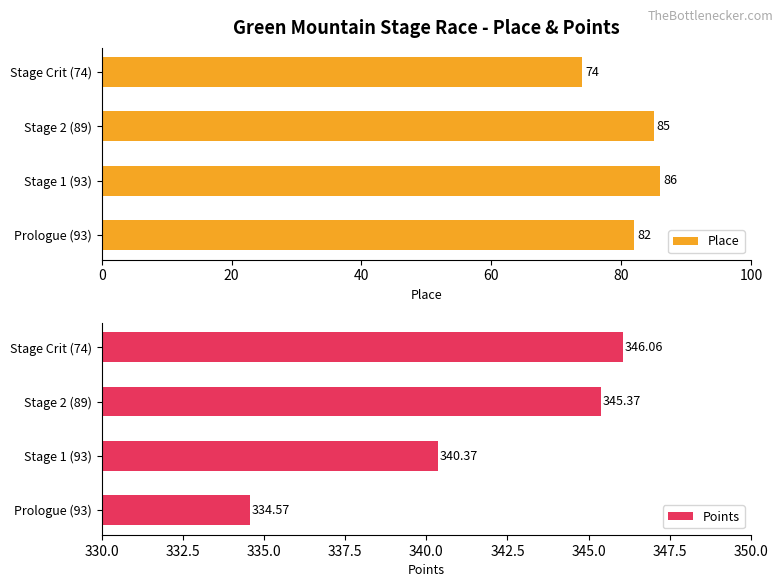

The Place series shows 85 at Stage 2 (89). True or false?

True